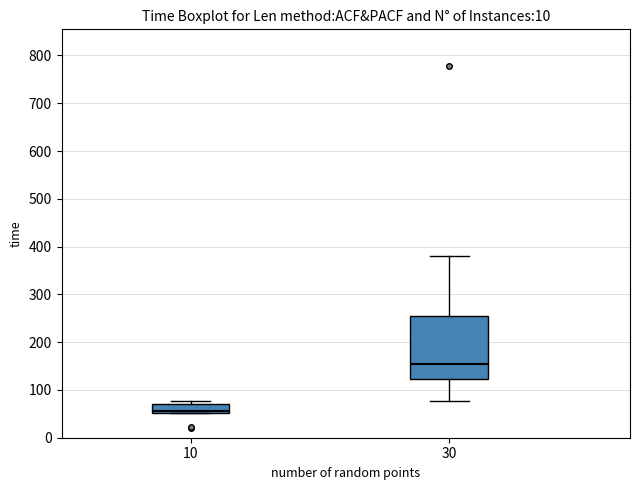

Which box's median line is the lowest?

10